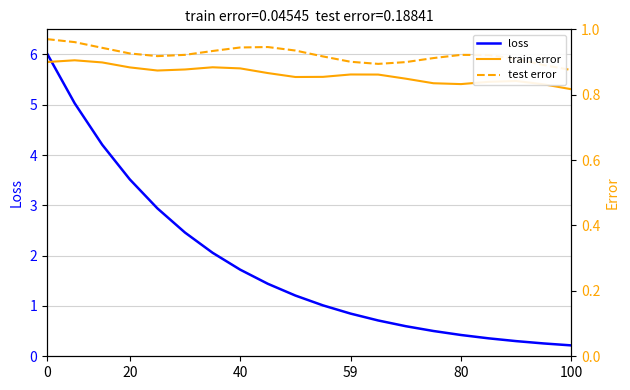

True or false: train error and test error intersect in this chart.

False